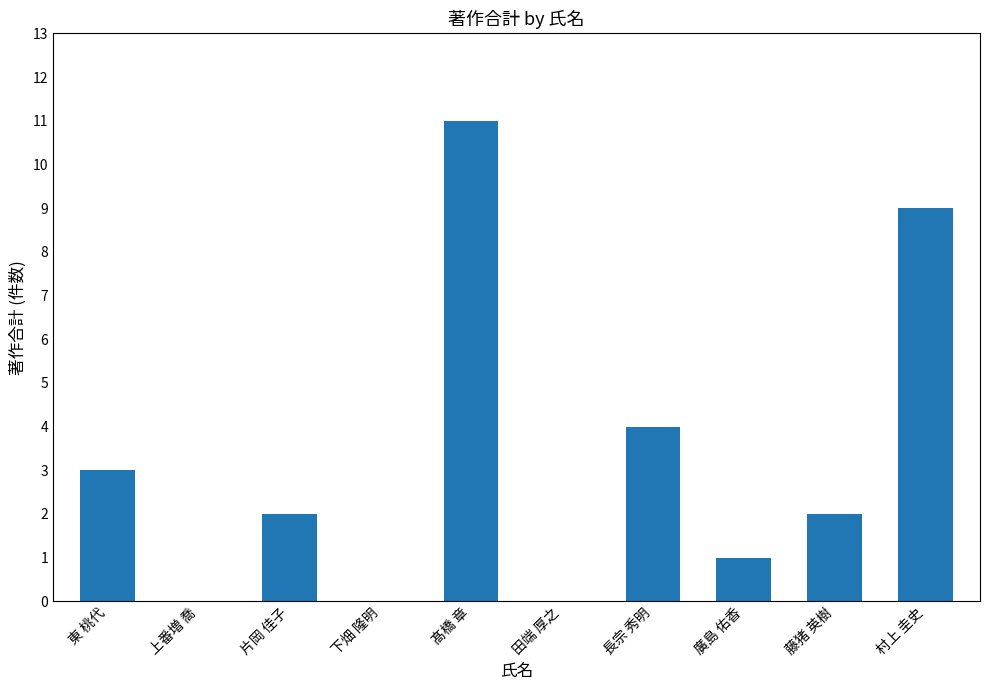

Where is the data nearest to the value 5?

長宗 秀明